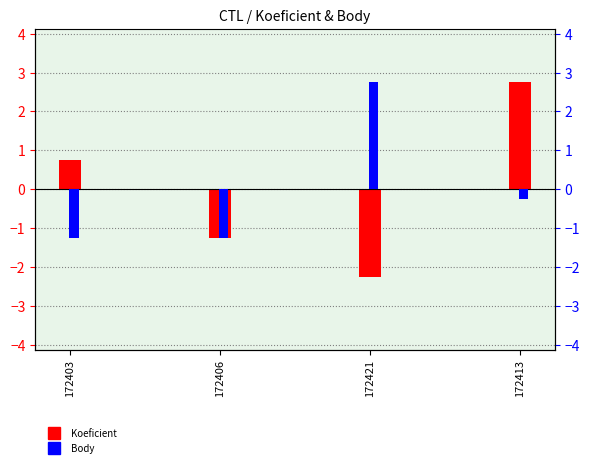

How many bars are there in each group?

2